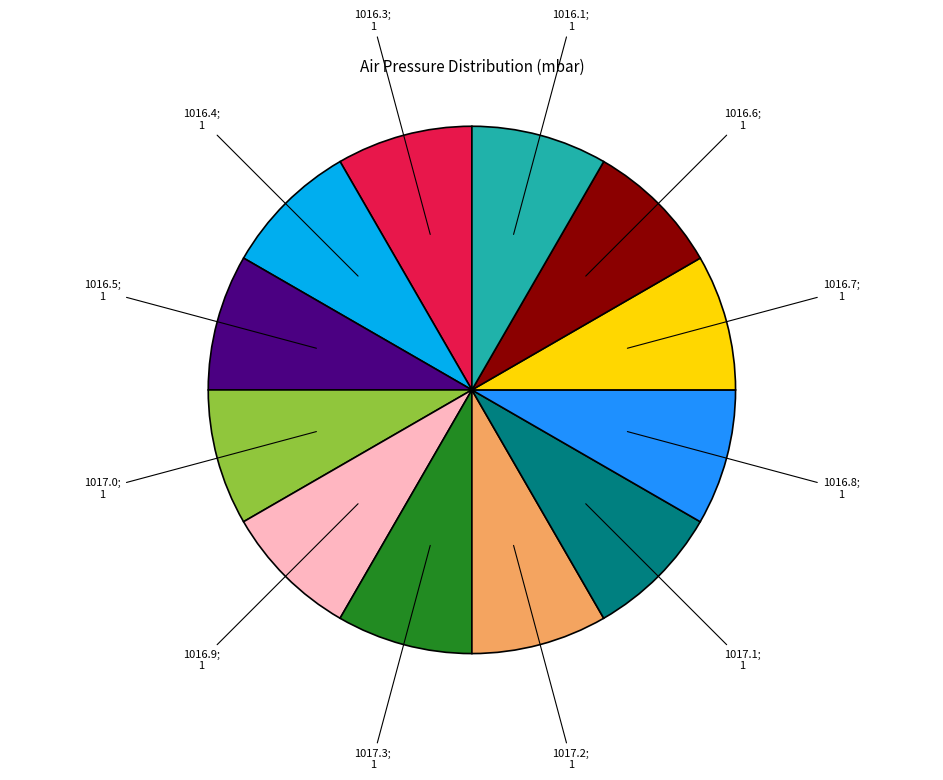

Is there a majority slice in this chart?

No